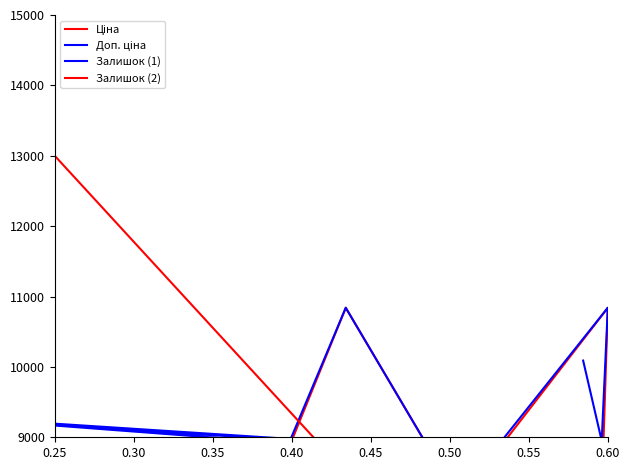

What is the average value of the Доп. ціна series?

6011.8